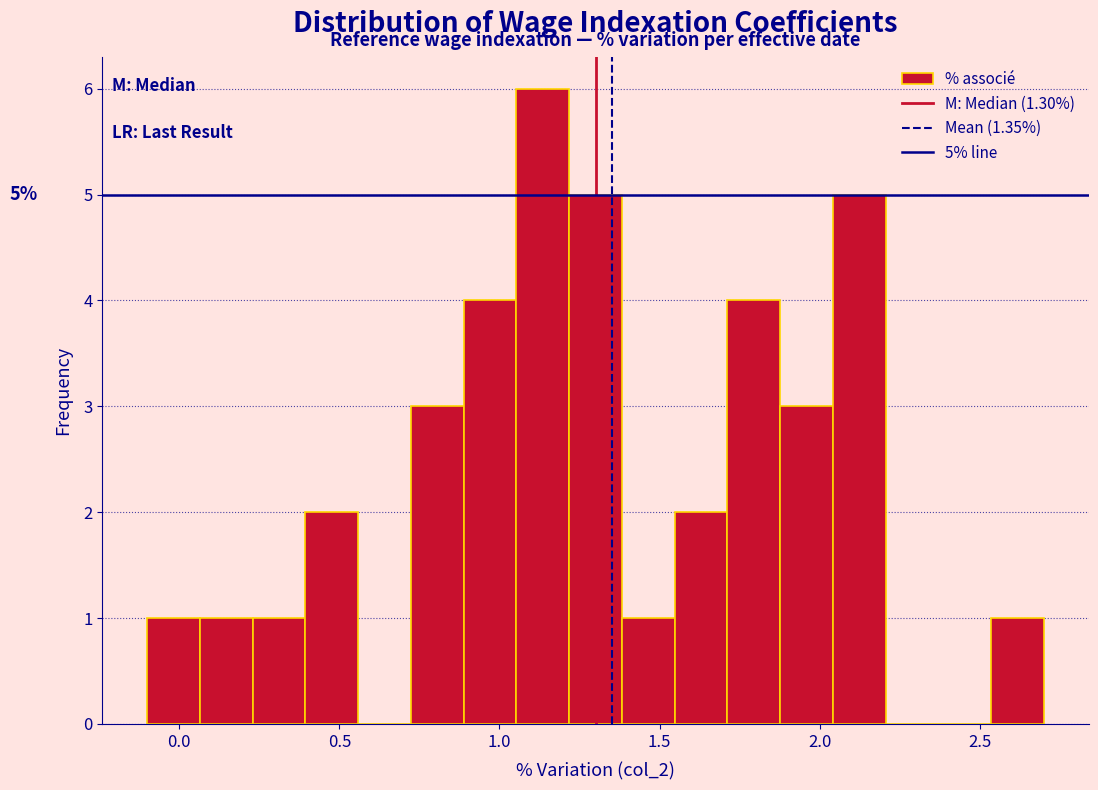

Around what value on the x-axis is the tallest bar? Give the approximate position of its centre, as read against the axis.

1.15